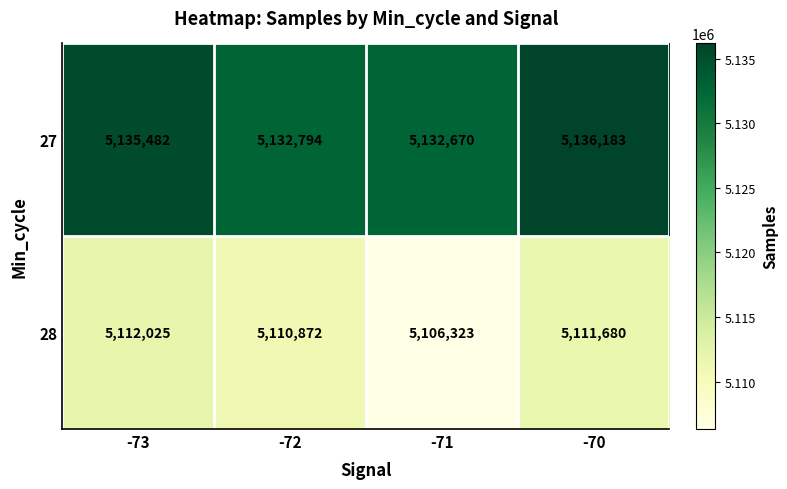

What is the difference between the highest and lowest values at -73?

23457